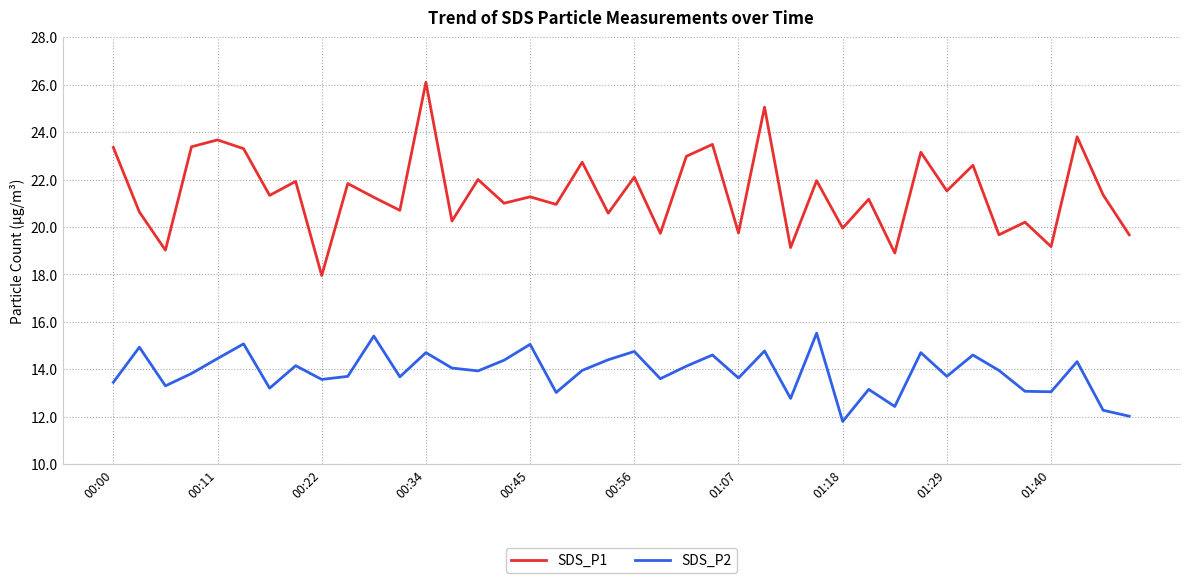

What is the difference between the maximum and minimum values in the SDS_P2 series?

3.7